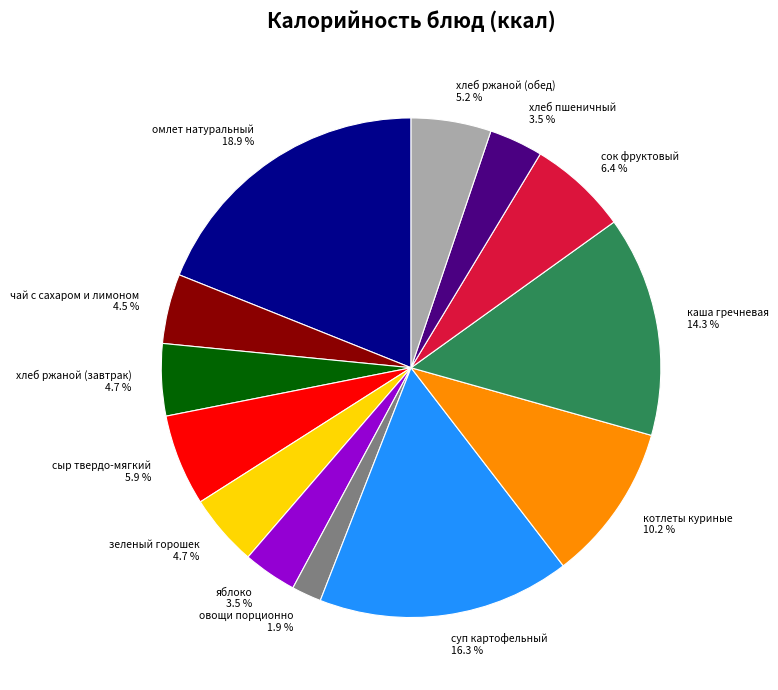

Does каша гречневая represent more than half of the total?

No